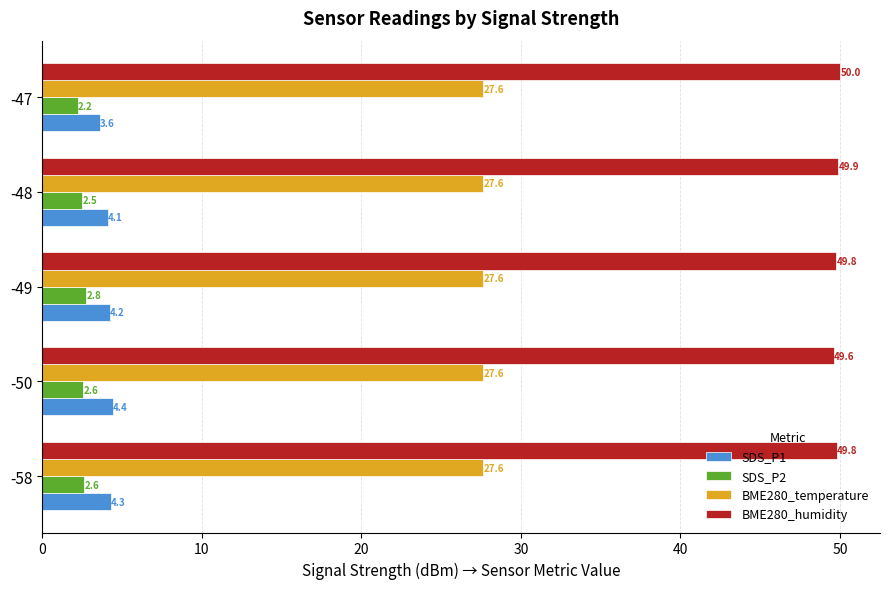

Rank the series by their maximum value, from highest to lowest.

BME280_humidity, BME280_temperature, SDS_P1, SDS_P2